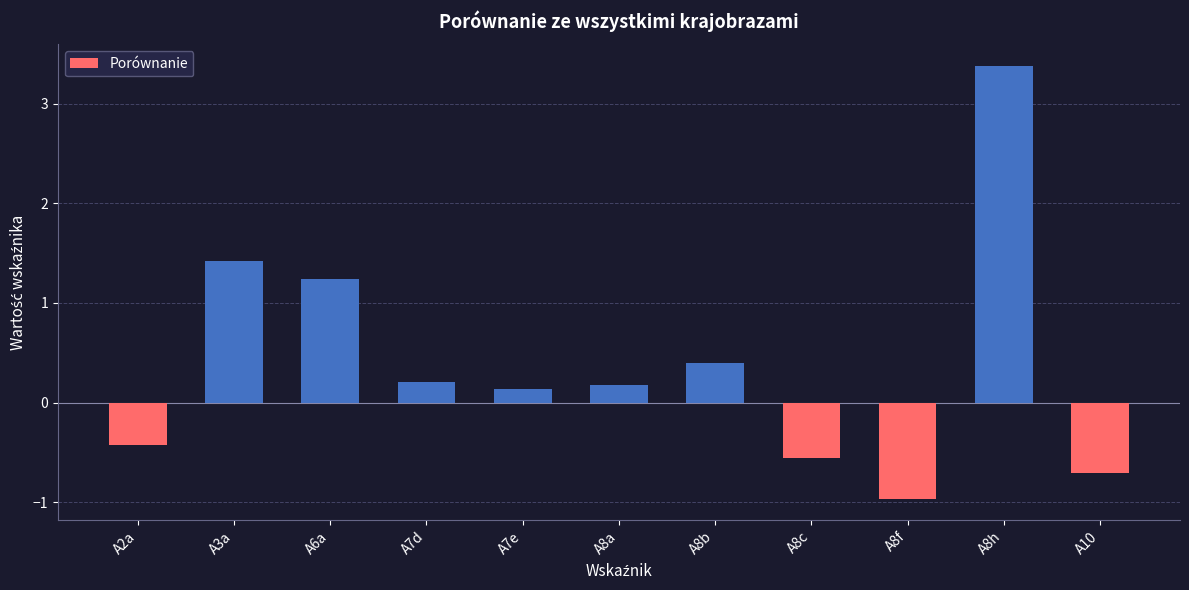

Does the chart contain stacked bars?

No